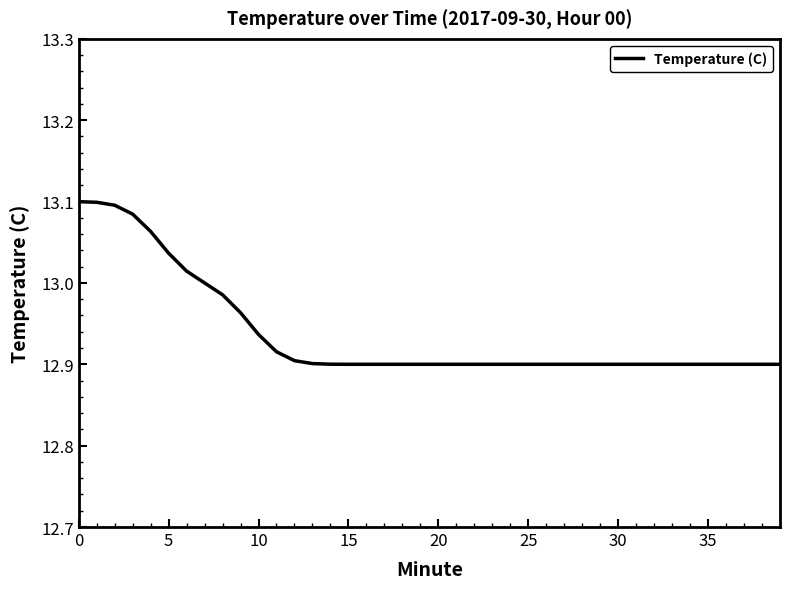

Reading right to left, list all the values displayed in this chart.

12.9	12.9	12.9	12.9	12.9	12.9	12.9	12.9	12.9	12.9	12.9	12.9	12.9	12.9	12.9	12.9	12.9	12.9	12.9	12.9	12.9	12.9	12.9	12.9	12.9	12.9	12.9	12.9	12.9	12.9	13.0	13.0	13.0	13.0	13.0	13.1	13.1	13.1	13.1	13.1